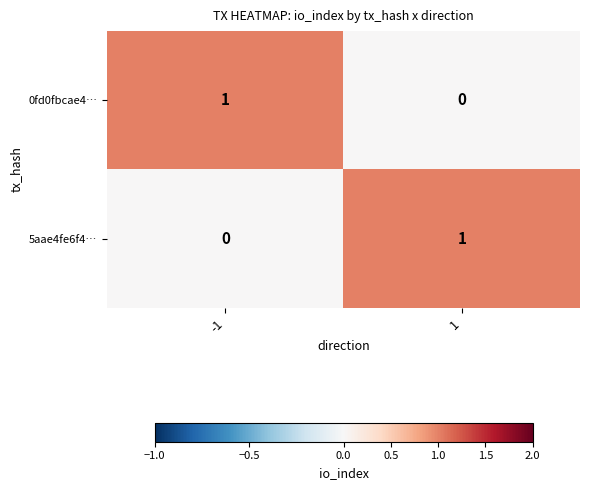

What is the difference between the highest and lowest values at 1?

1